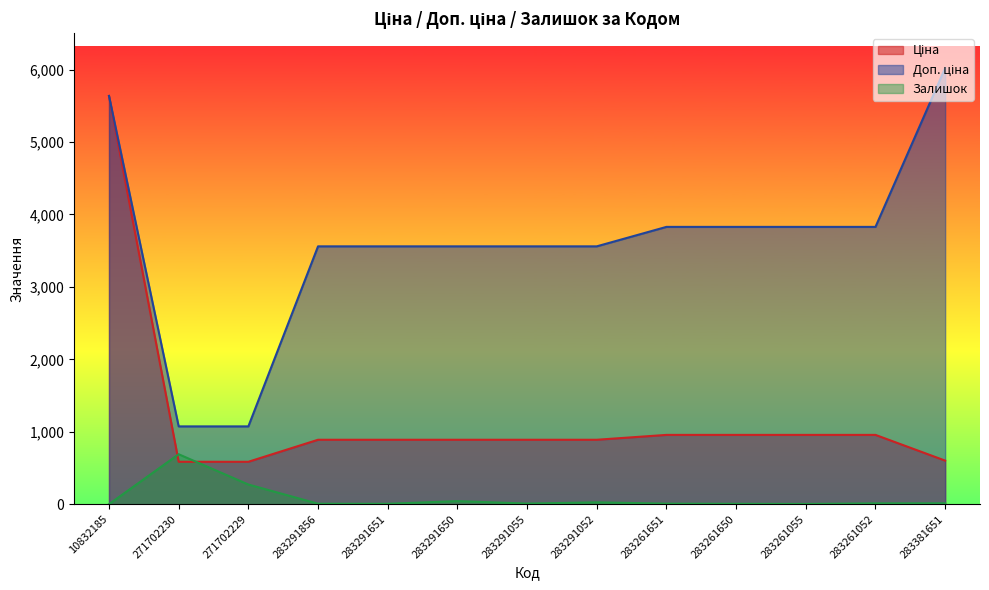

What is the value of the Ціна point at the 3rd from the left?

586.0